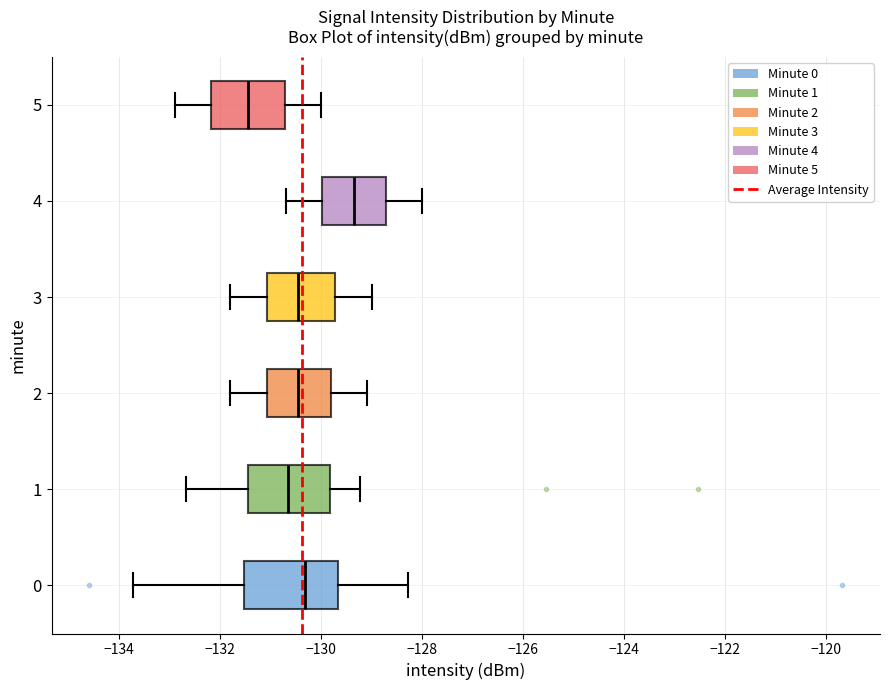

Reading bottom to top, transcribe this box plot: for each box, give where its median line is, the range the box spans, and where its two whiskers end, as read against the x-axis. The values are not printed on the chart, so give them approximately, as read against the axis.

0: median -130.4, box -131.6 to -129.6, whiskers -133.8 to -128.2
1: median -130.6, box -131.4 to -129.8, whiskers -132.6 to -129.2
2: median -130.4, box -131.0 to -129.8, whiskers -131.8 to -129.0
3: median -130.4, box -131.0 to -129.8, whiskers -131.8 to -129.0
4: median -129.4, box -130.0 to -128.8, whiskers -130.6 to -128.0
5: median -131.4, box -132.2 to -130.8, whiskers -132.8 to -130.0